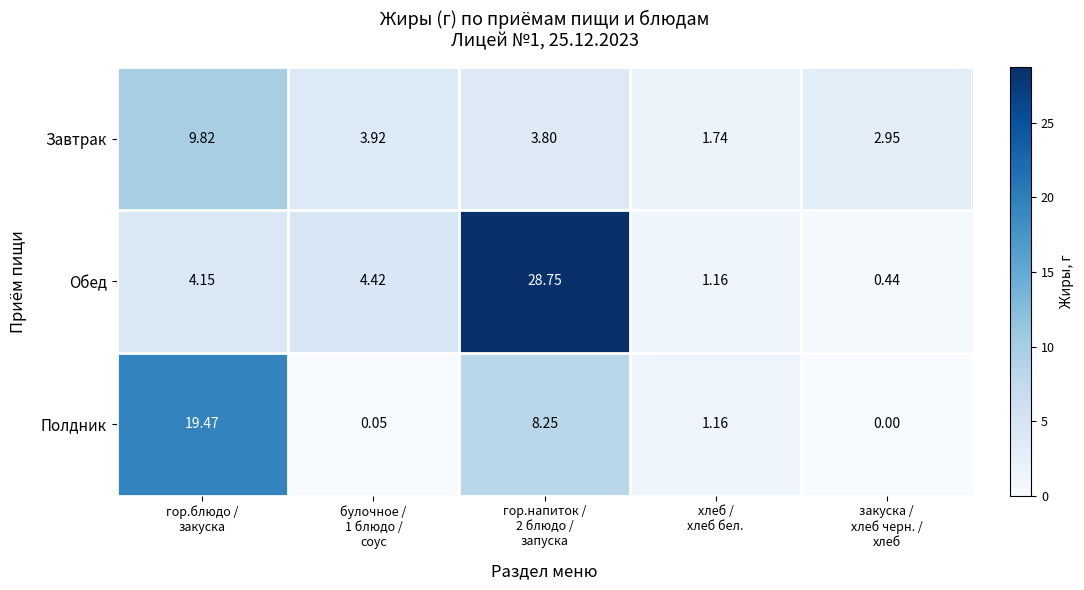

List the series in order of their peak value, highest first.

Обед, Полдник, Завтрак